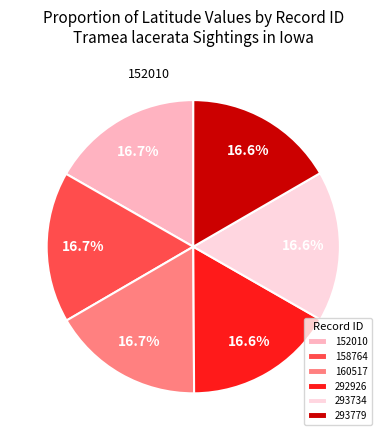

To the nearest percent, what percentage of the pie is 293734?

17%